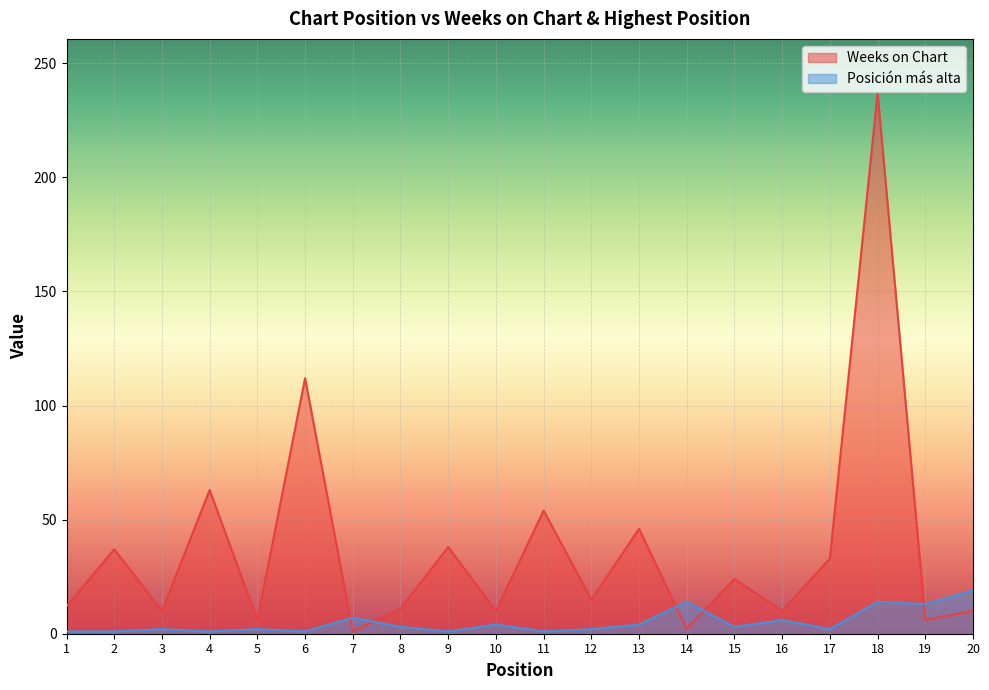

Between 1 and 11, which is larger?

11